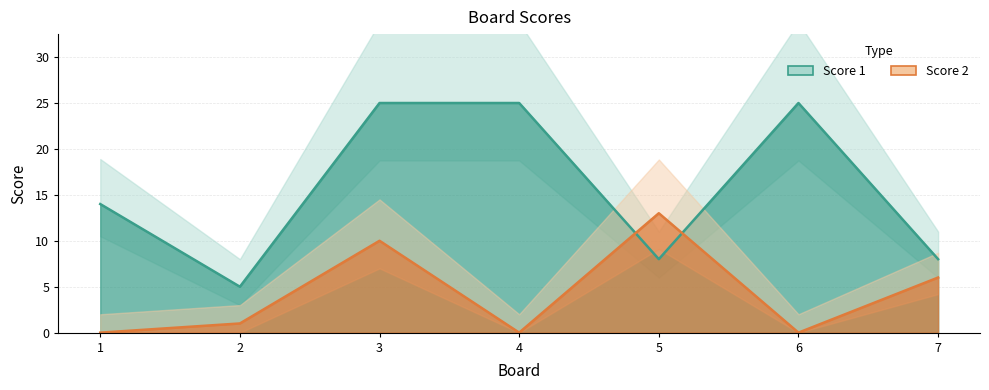

Where do Score 2 and Score 1 first cross each other?

4 and 5